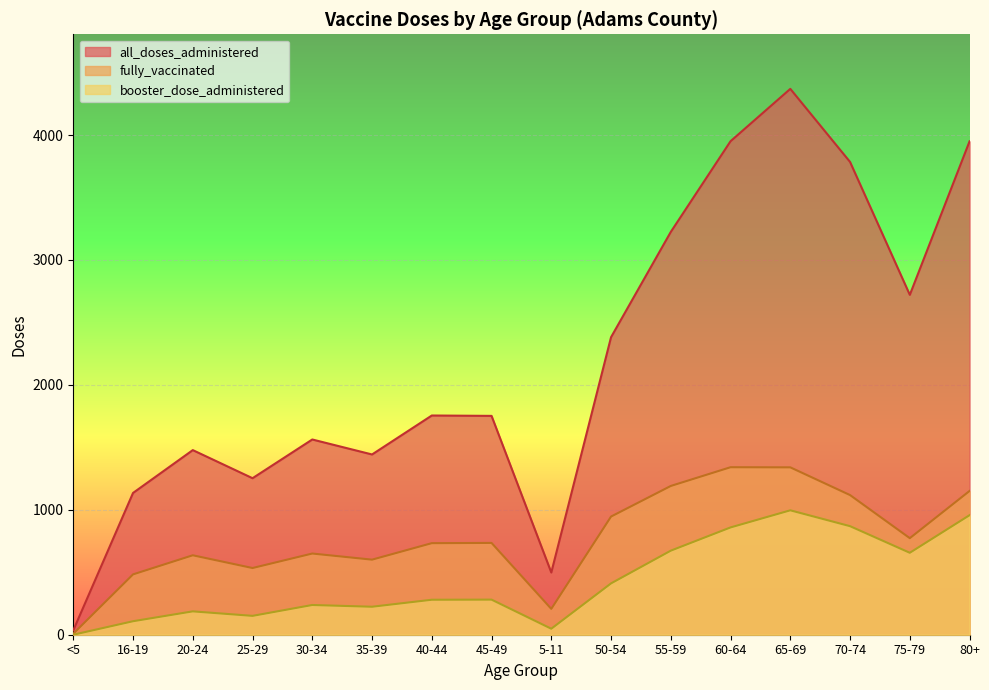

What is the difference between the maximum and second lowest values in the fully_vaccinated series?

1134